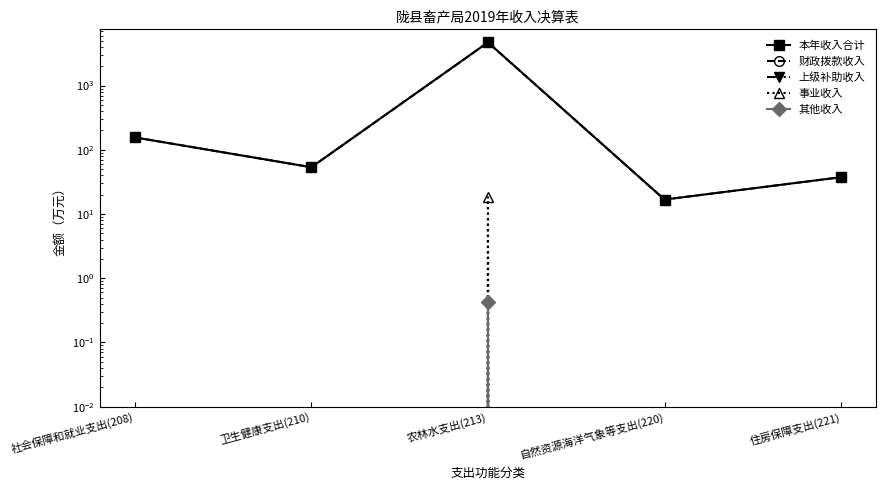

How many values in the 本年收入合计 series exceed 53?

3